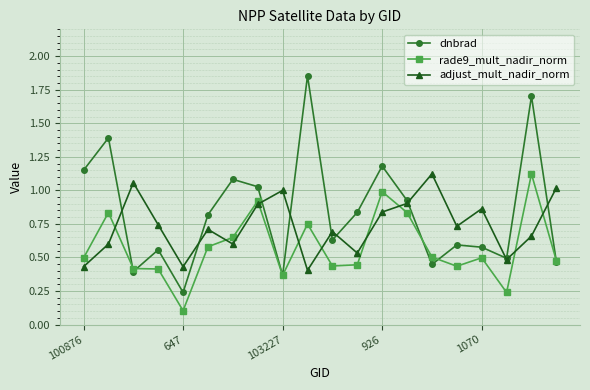

Which series has the largest total across all categories?

dnbrad